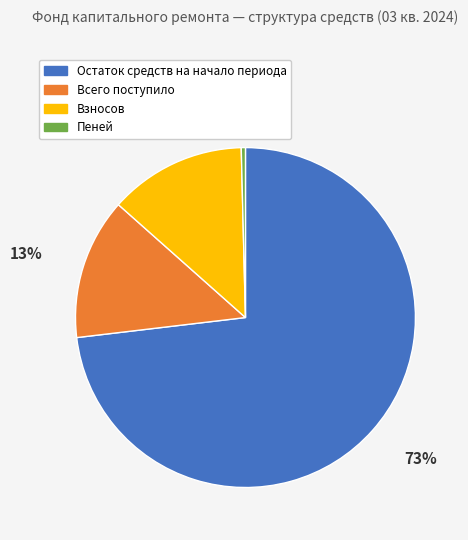

Between Пеней and Взносов, which is larger?

Взносов